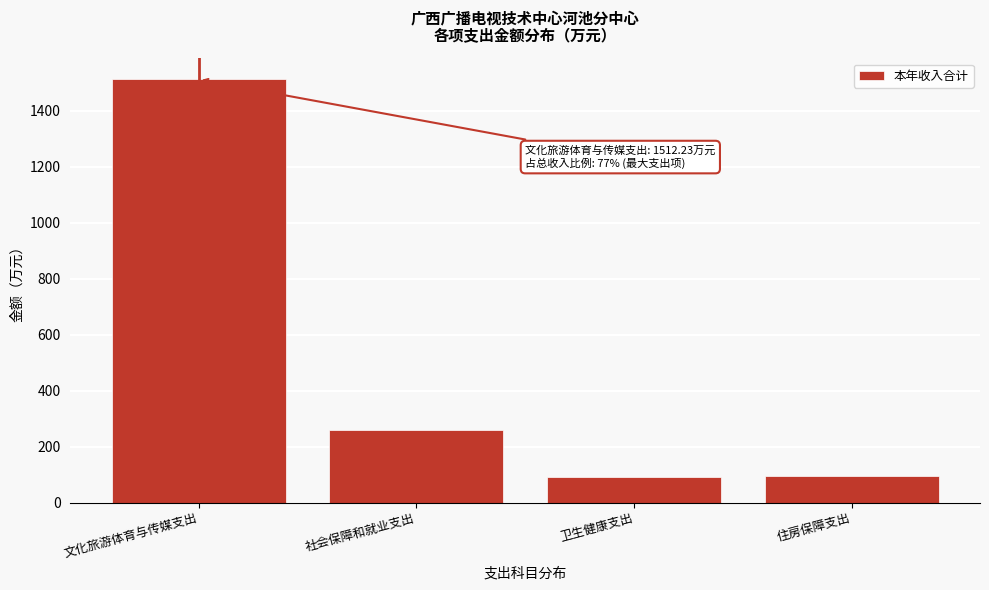

What is the difference between the maximum and minimum values?

1419.9